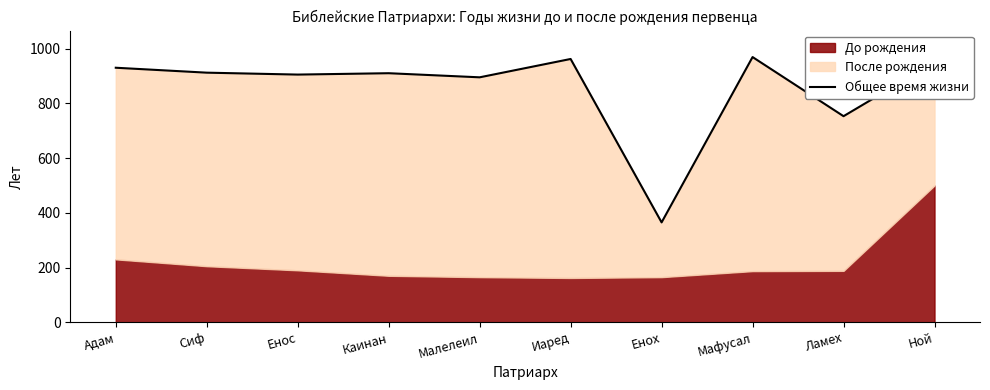

Does the chart have visible grid lines?

No